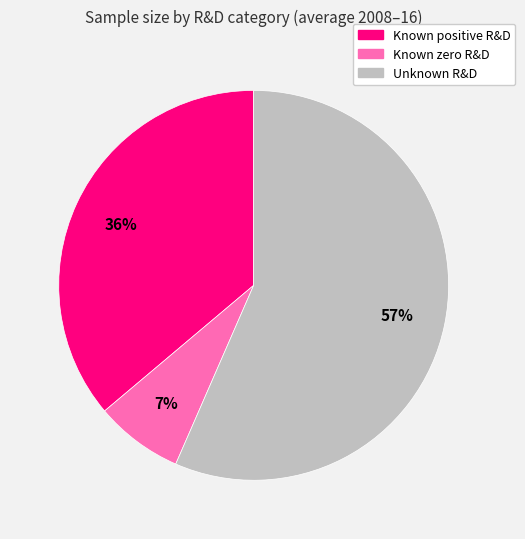

Is there a majority slice in this chart?

Yes